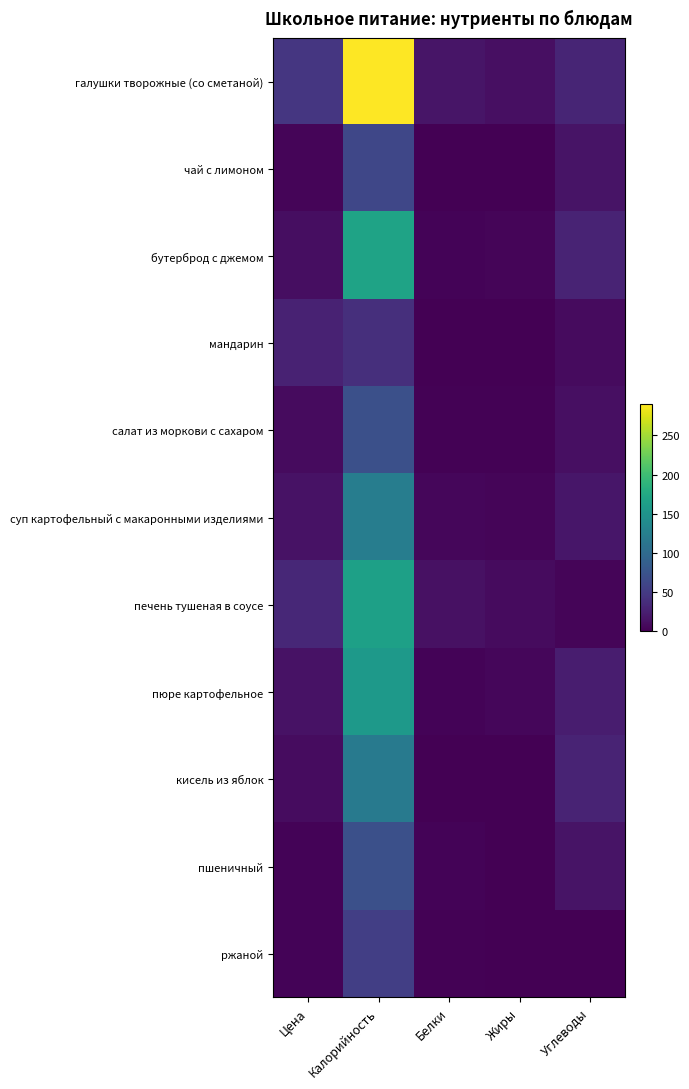

Between Жиры and Калорийность, which is larger?

Калорийность